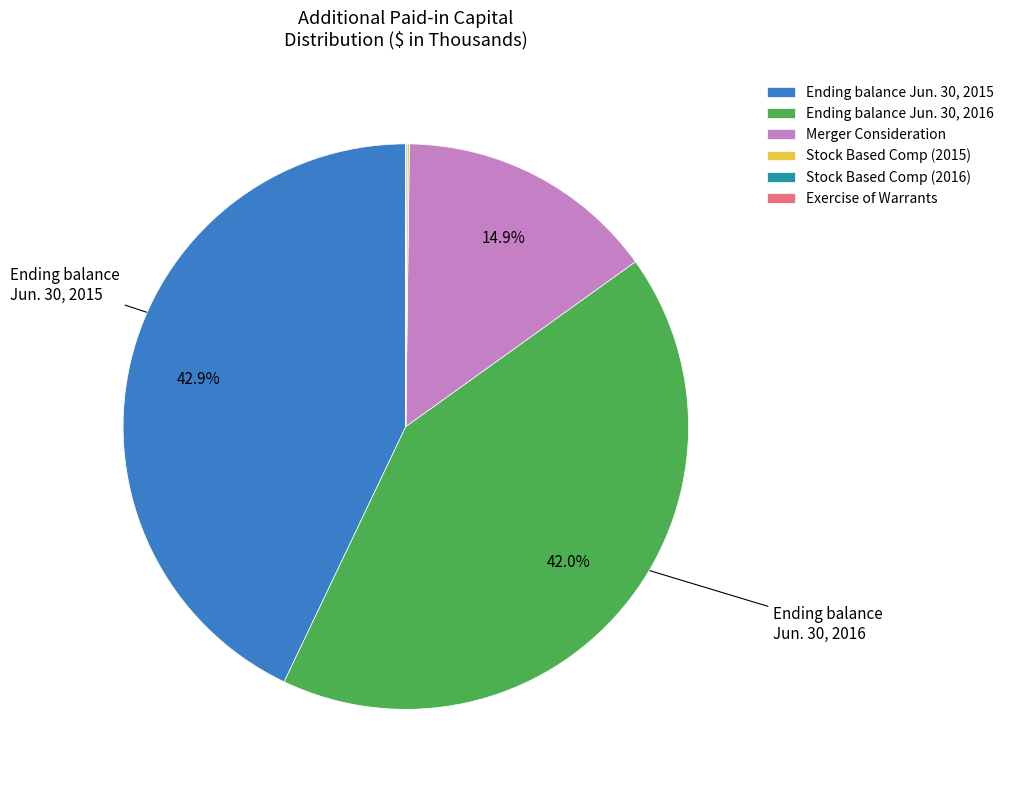

Which has a higher value, Ending balance Jun. 30, 2016 or Merger Consideration?

Ending balance Jun. 30, 2016